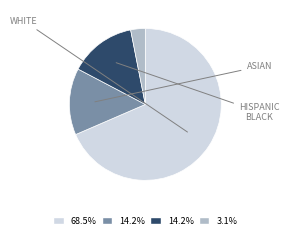

Does any single category account for the majority?

Yes